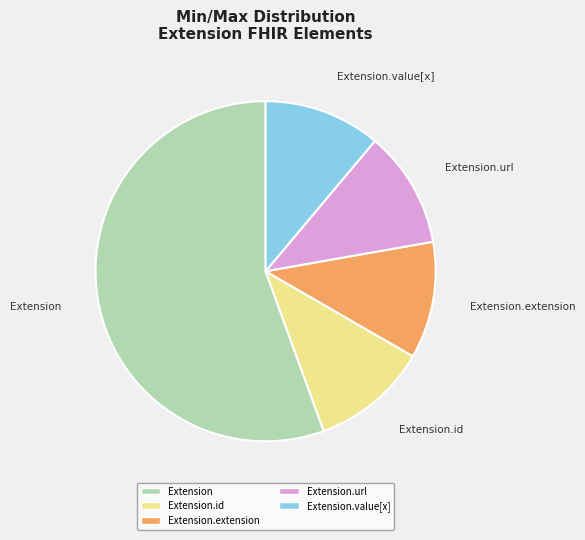

Is there any slice that represents more than half of the pie?

Yes